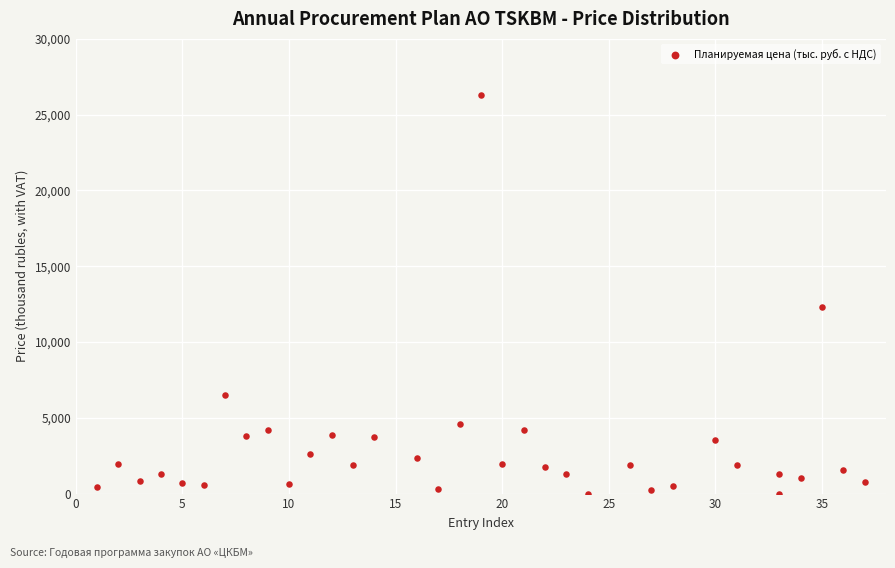

What is the range of Y values (max minus min)?

26280.0